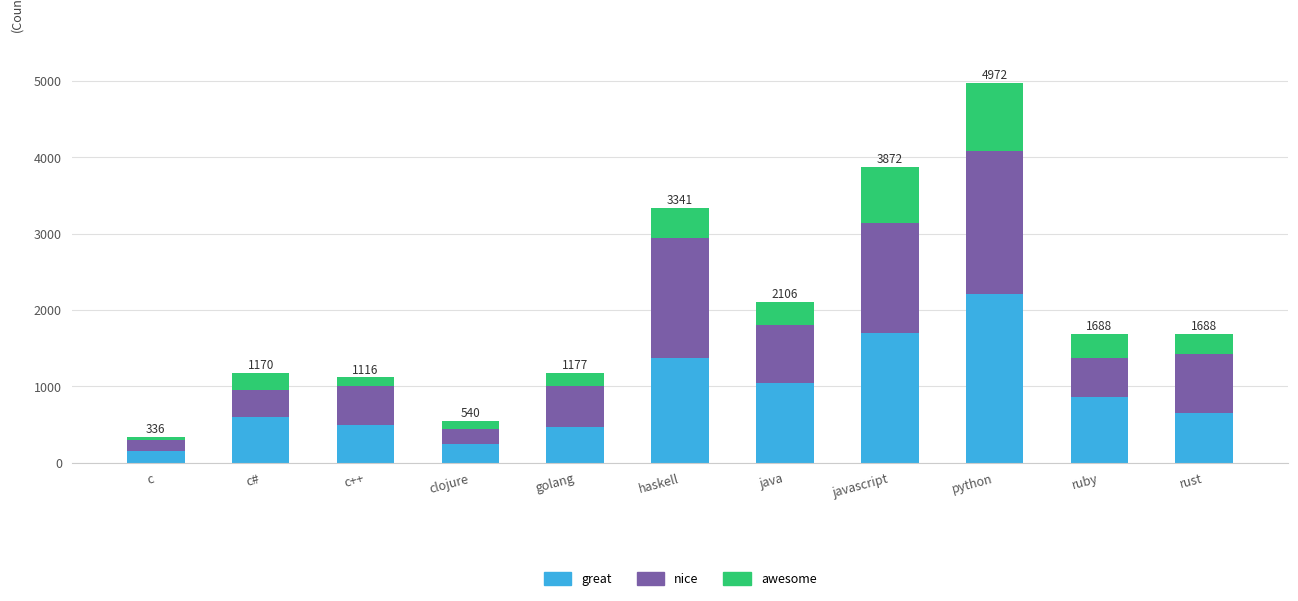

At which category is the sum across all series the highest?

python